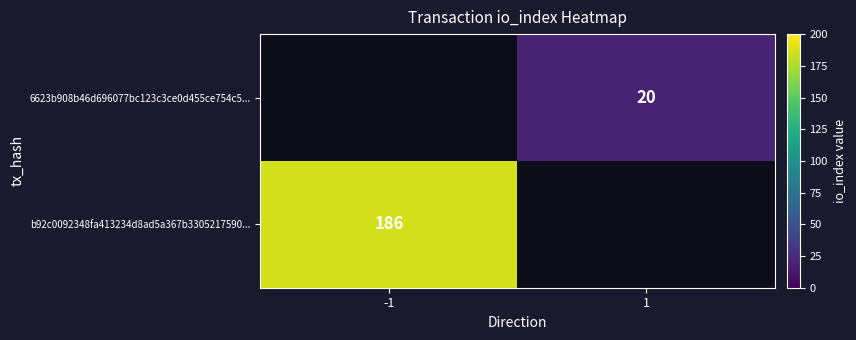

The b92c0092348fa413234d8ad5a367b3305217590... series shows 186 at -1. True or false?

True